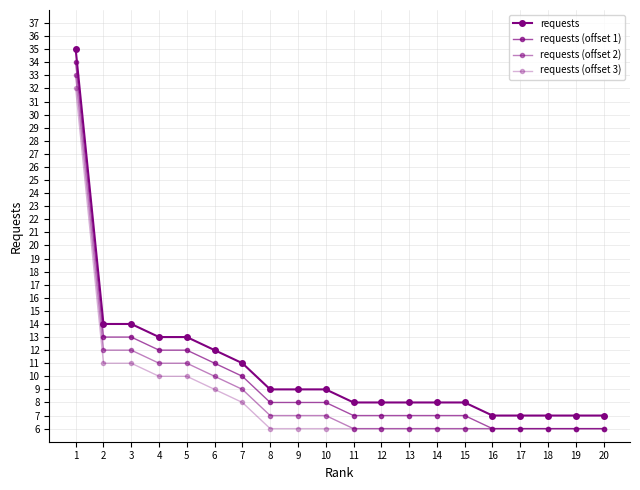

Count the number of data series in this chart.

4